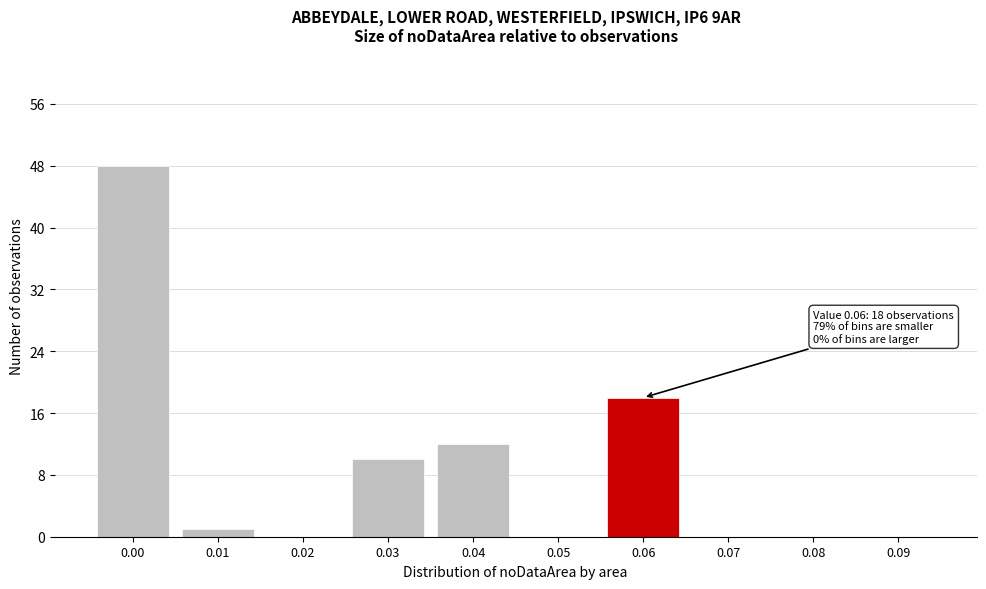

Reading right to left, transcribe all the data shown in this chart.

0.09=0	0.08=0	0.07=0	0.06=18	0.05=0	0.04=12	0.03=10	0.02=0	0.01=1	0.00=48